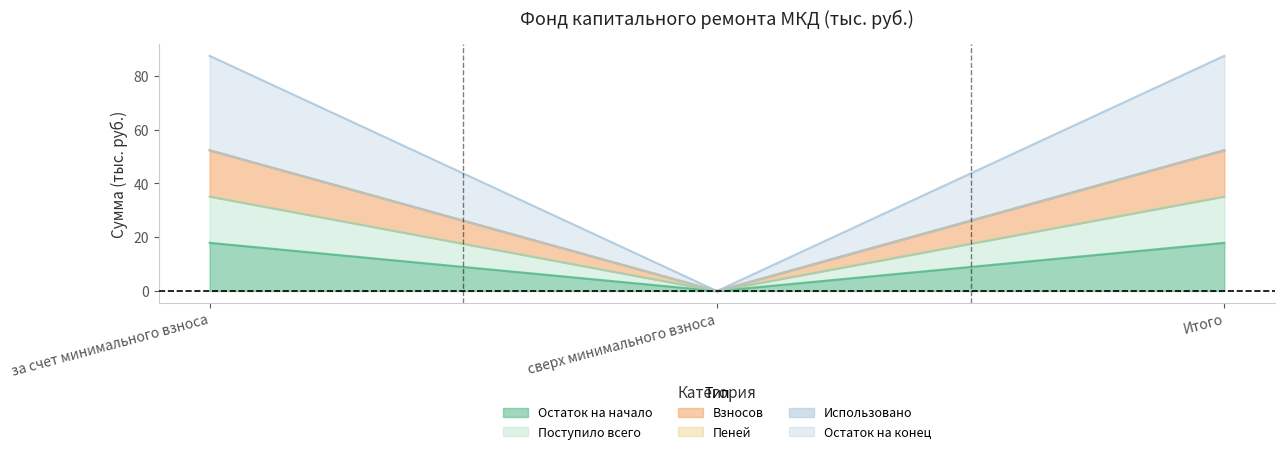

Which label corresponds to the largest value in the chart?

за счет минимального взноса